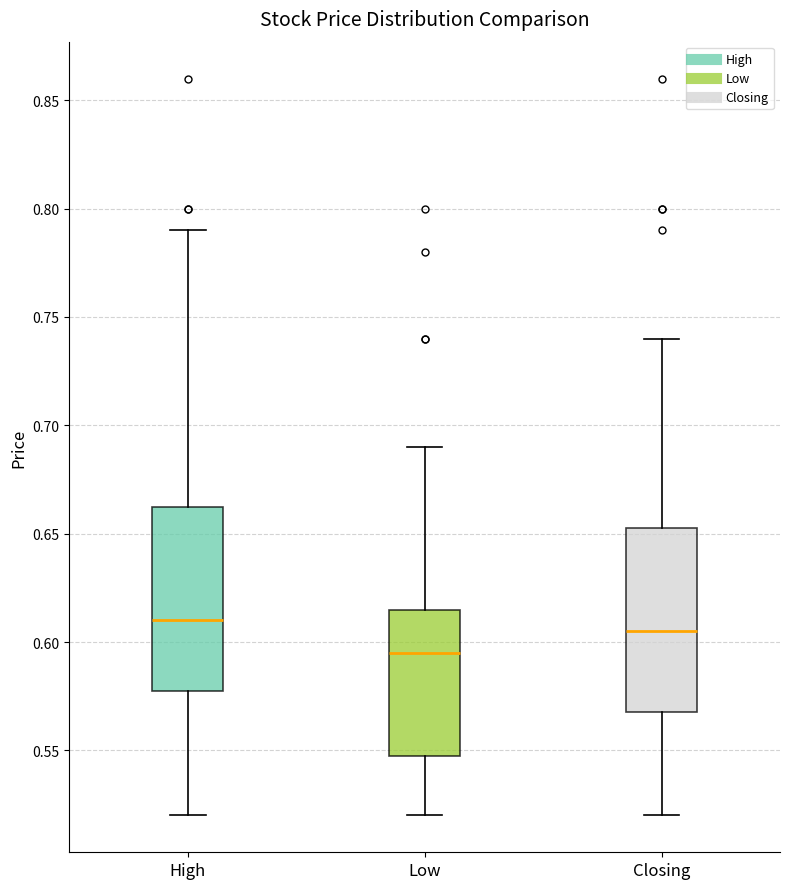

Reading left to right, read every box against the y-axis: the position of its median line, the range the box covers, and the ends of its whiskers. The values are not printed on the chart, so give them approximately, as read against the axis.

High: median 0.610, box 0.580 to 0.665, whiskers 0.520 to 0.790
Low: median 0.595, box 0.550 to 0.615, whiskers 0.520 to 0.690
Closing: median 0.605, box 0.570 to 0.655, whiskers 0.520 to 0.740